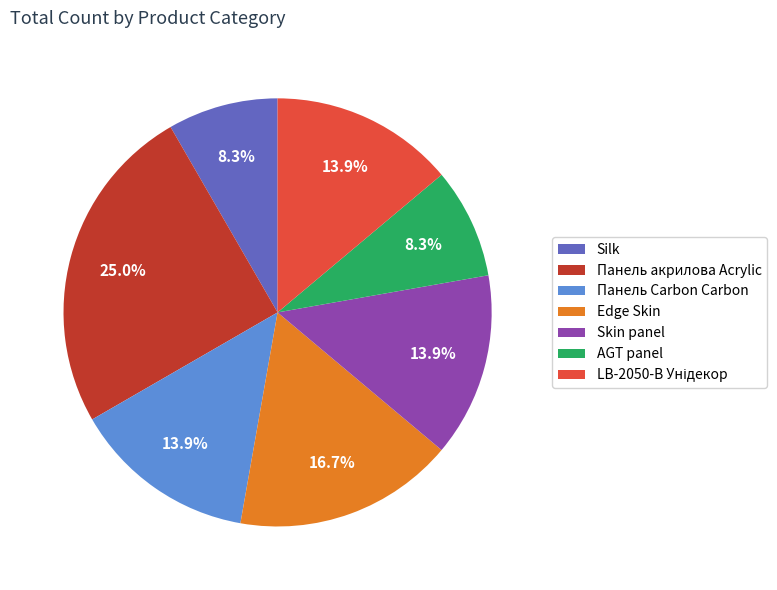

To the nearest percent, what is the average slice percentage?

14%